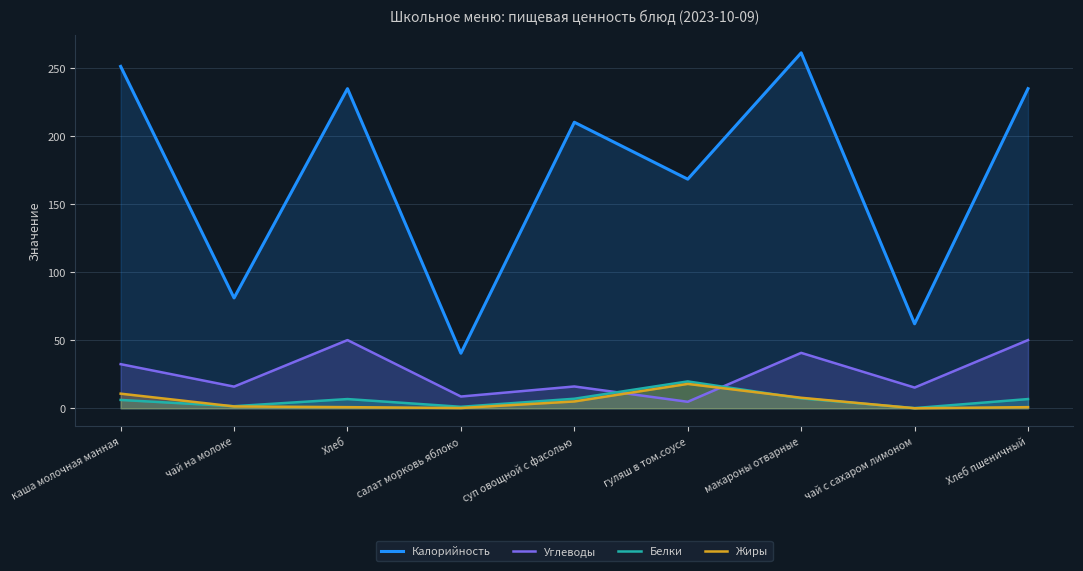

What is the spread (max minus min) of values at салат морковь яблоко?

40.2